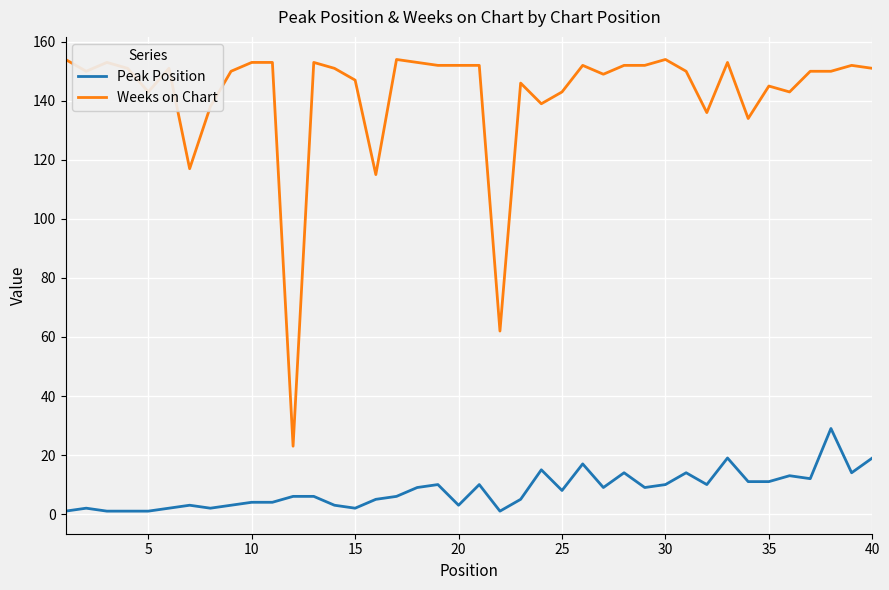

True or false: Peak Position has more than 2 points higher than both neighbors.

True